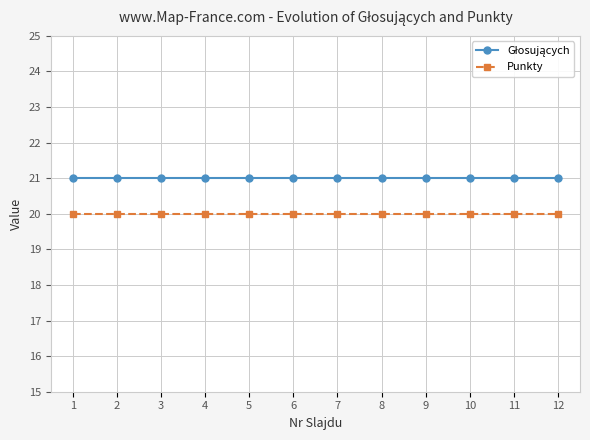

What is the difference between the highest and lowest values at 5?

1